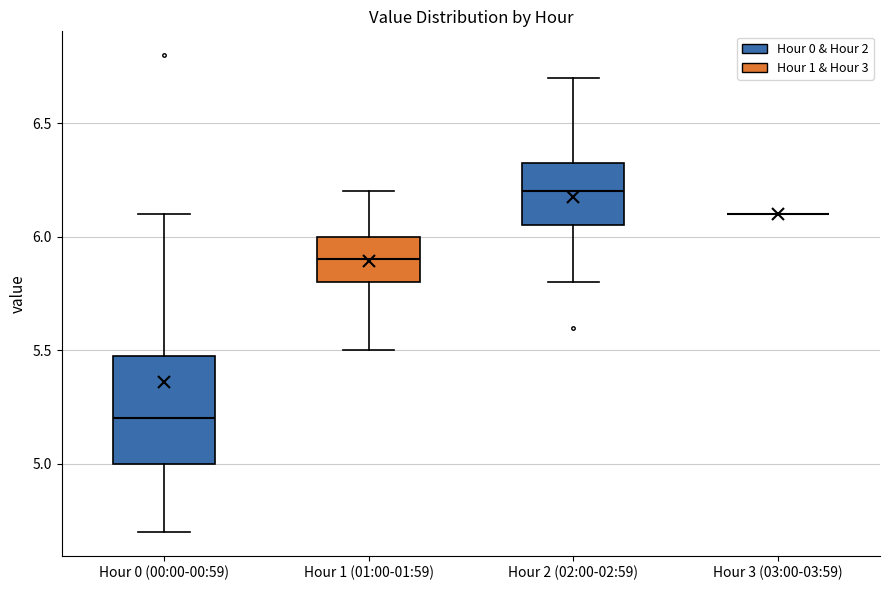

Which box is the tallest, from its lower edge to its upper edge?

Hour 0 (00:00-00:59)